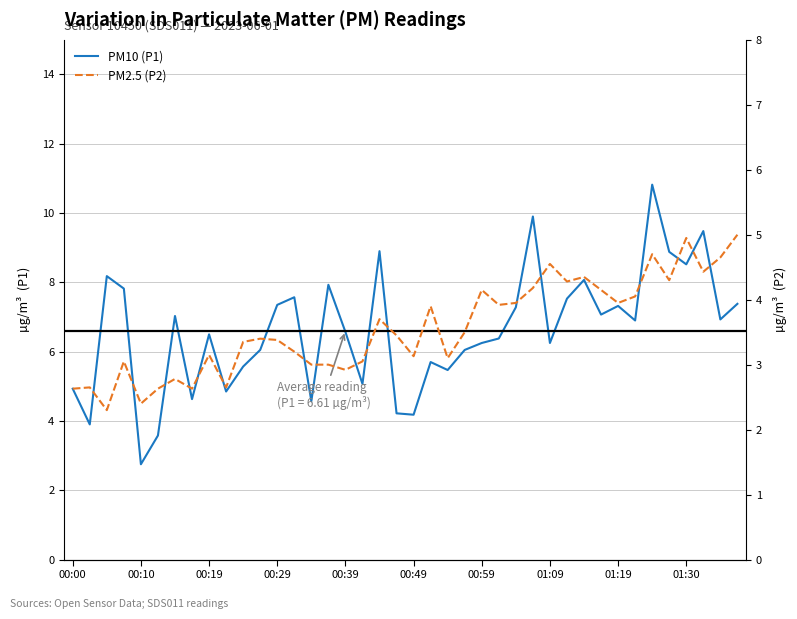

What is the sum of all PM10 (P1) values?

264.3